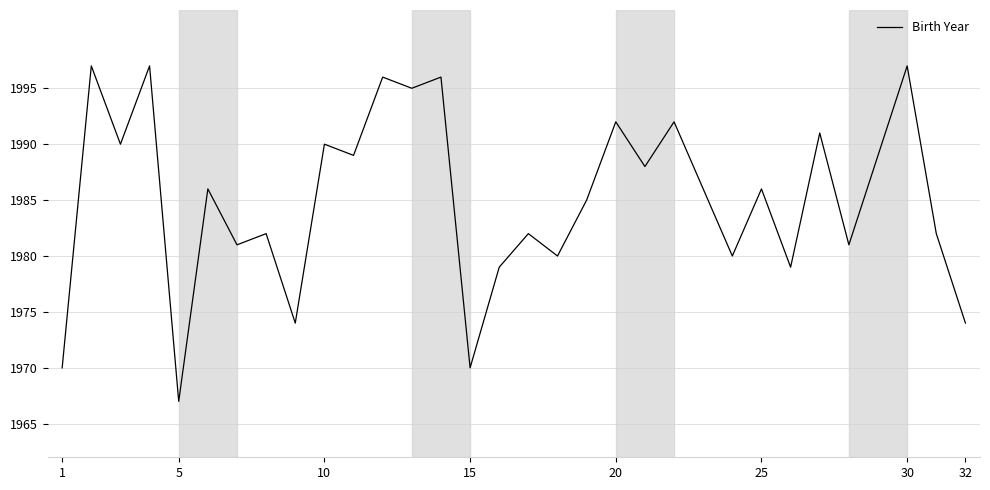

What is the greatest value displayed?

1997